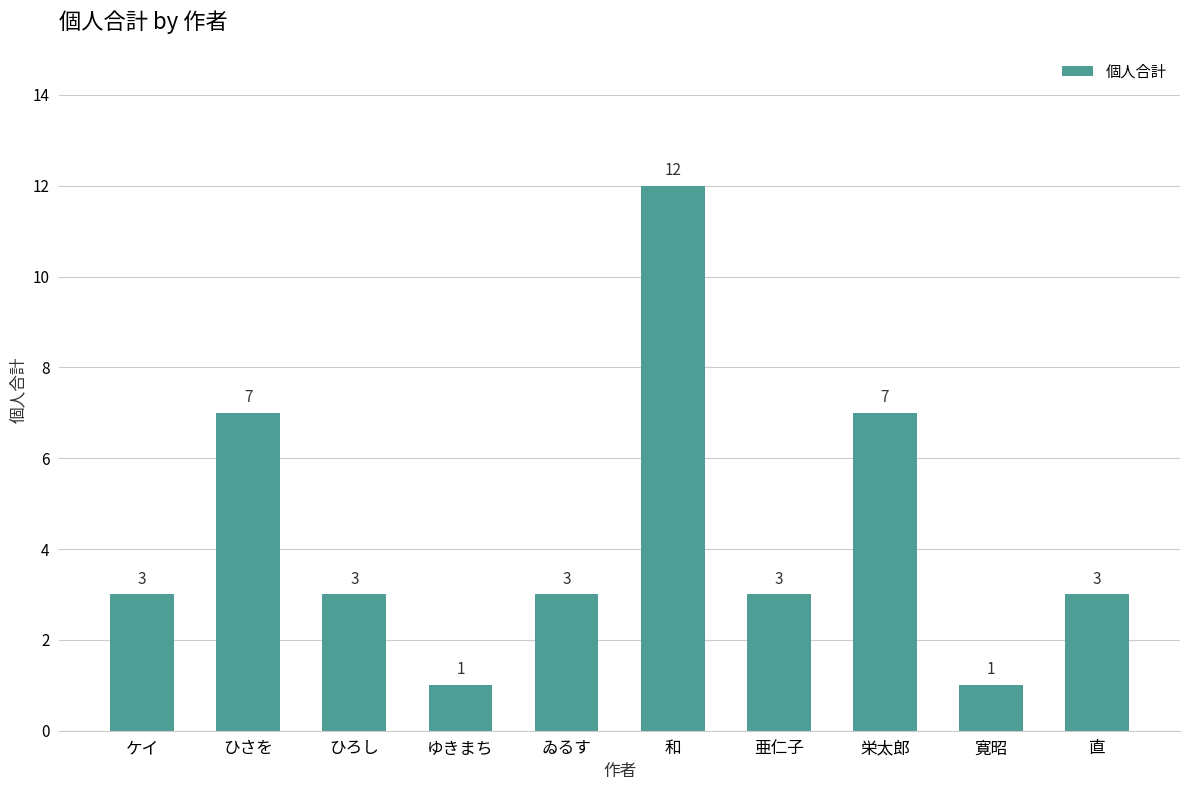

The value at 寛昭 is 0. True or false?

False